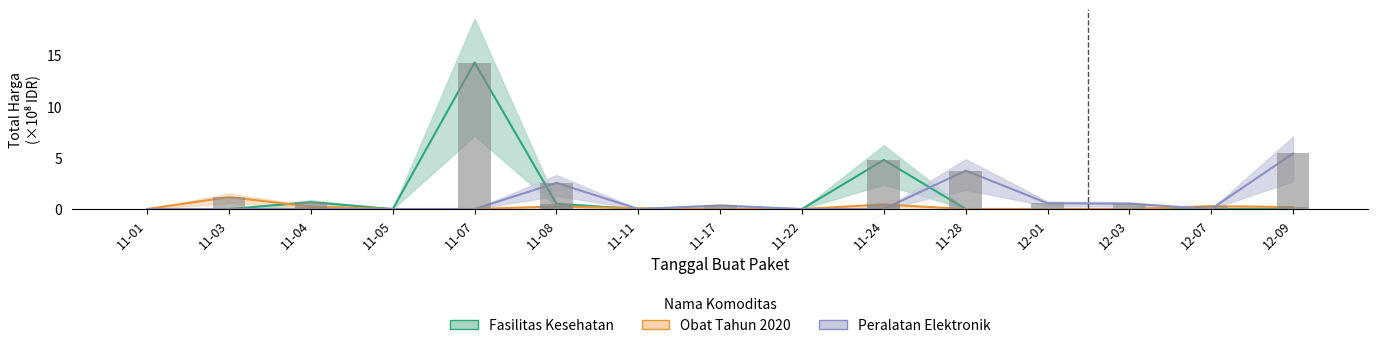

Rank the categories by Peralatan Elektronik value from highest to lowest.

12-09, 11-28, 11-08, 12-01, 12-03, 11-17, 11-01, 11-03, 11-04, 11-05, 11-07, 11-11, 11-22, 11-24, 12-07